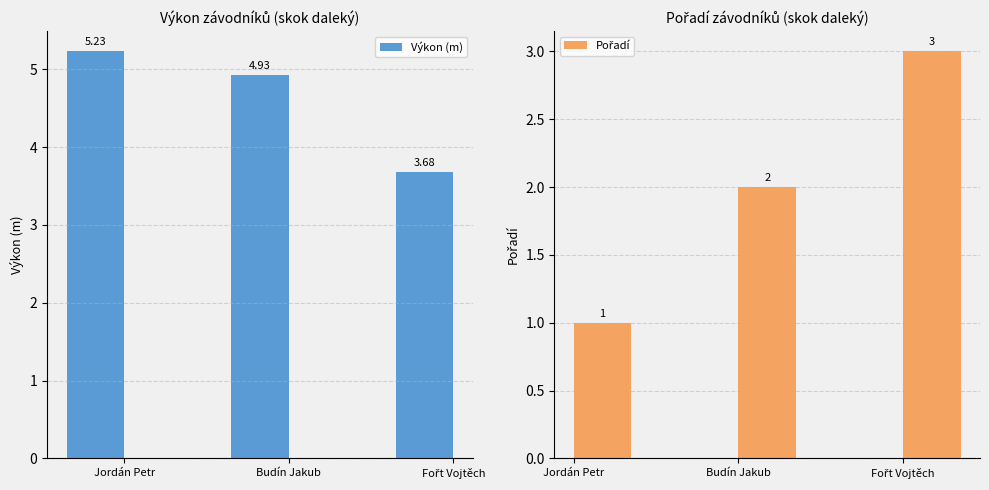

Rank the series at Fořt Vojtěch from lowest to highest value.

Pořadí, Výkon (m)